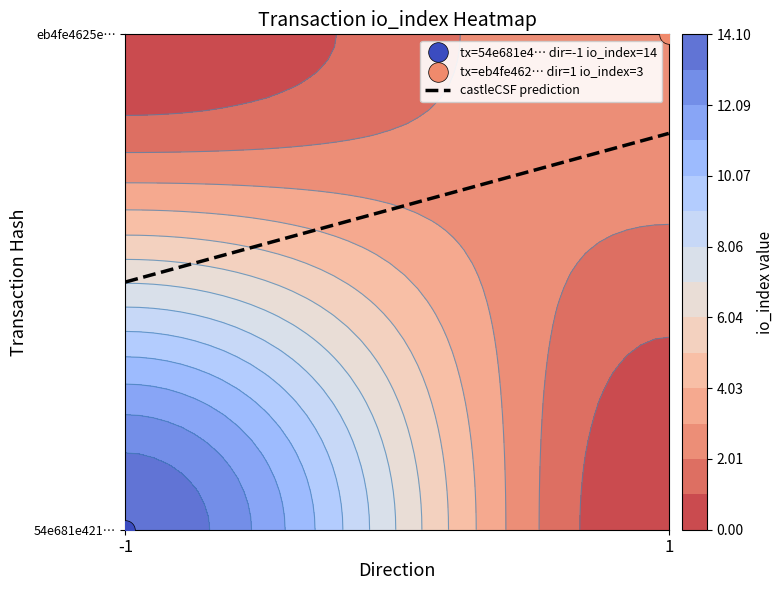

Rank the series by their maximum value, from lowest to highest.

eb4fe4625eabf738df737651f24cc1422a959ca, 54e681e4210997d8cd6d946a62d664ea19c04c6